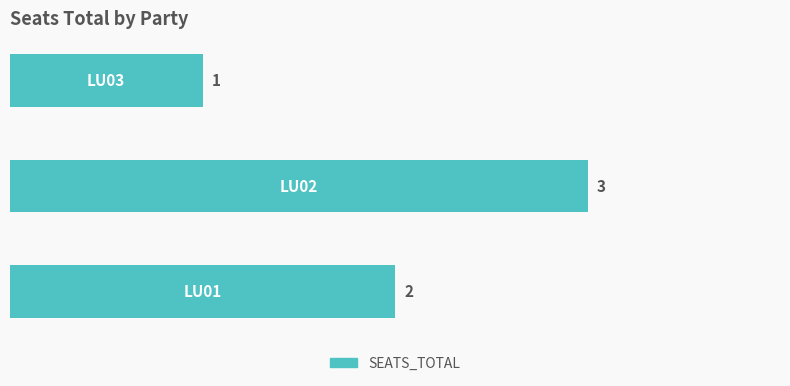

What is the maximum value shown in the chart?

3